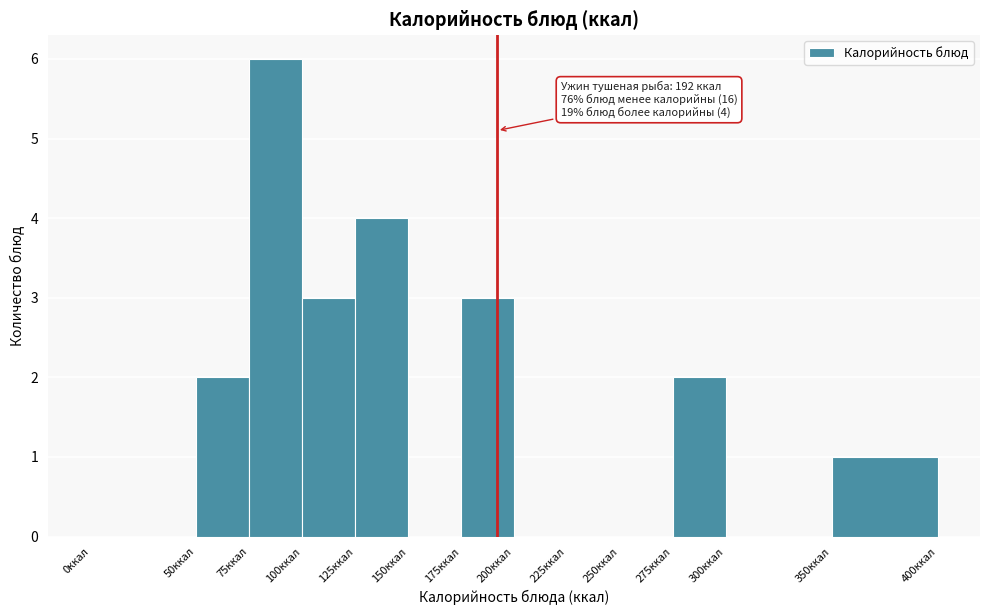

Over which range of the x-axis is the bar tallest?

75 to 100